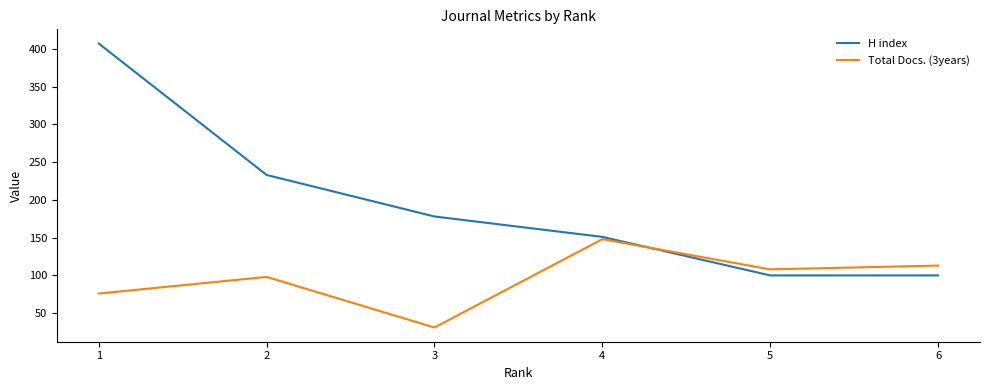

What are all the series names shown in the legend?

H index, Total Docs. (3years)